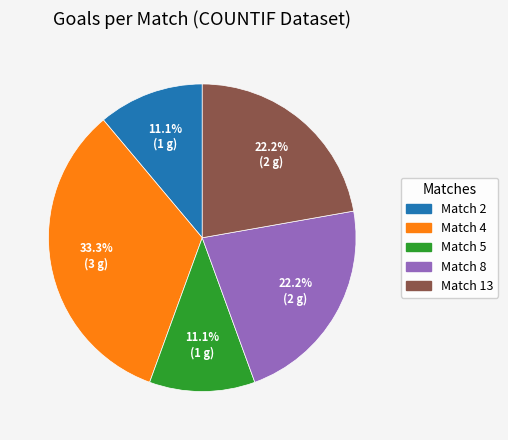

How many segments does this pie chart have?

5